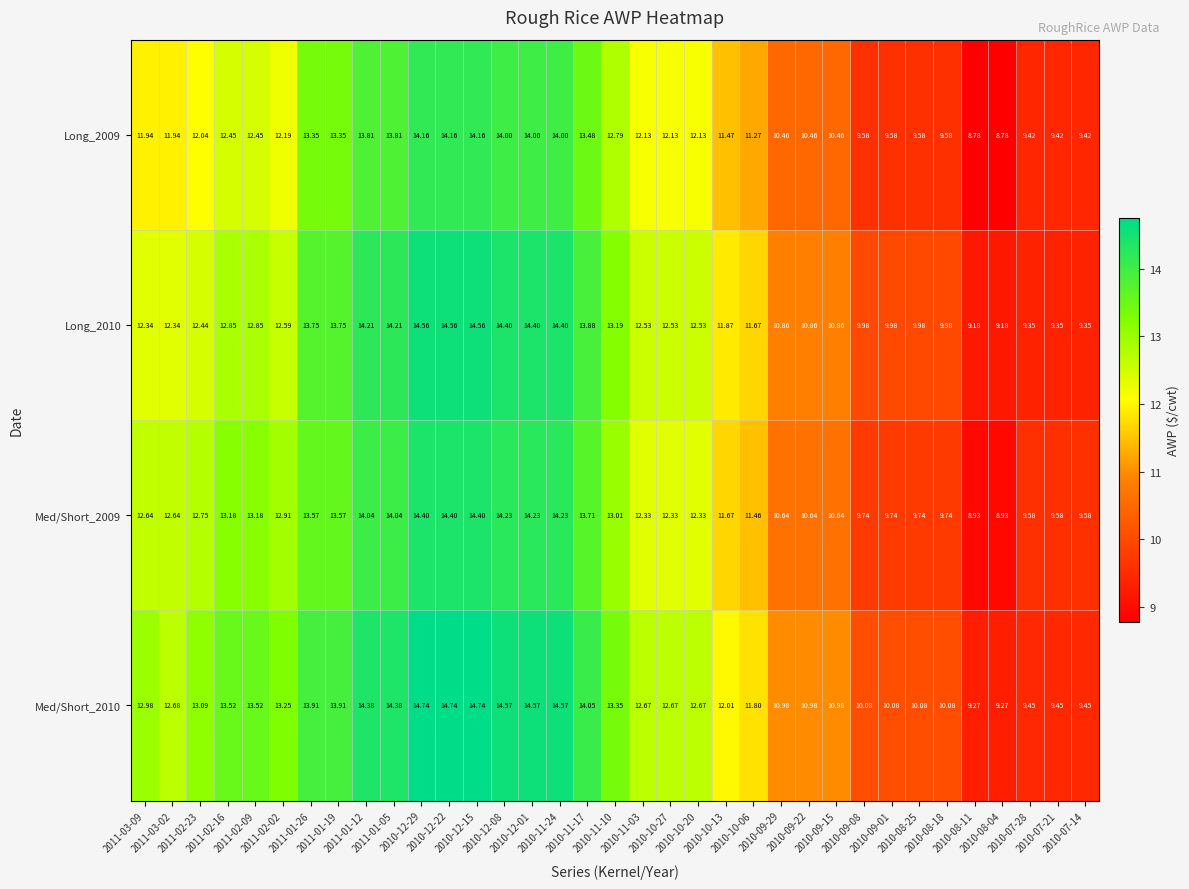

Reading left to right, transcribe all the data shown in this chart.

Long_2009: 2011-03-09=11.9	2011-03-02=11.9	2011-02-23=12.0	2011-02-16=12.4	2011-02-09=12.4	2011-02-02=12.2	2011-01-26=13.3	2011-01-19=13.3	2011-01-12=13.8	2011-01-05=13.8	2010-12-29=14.2	2010-12-22=14.2	2010-12-15=14.2	2010-12-08=14.0	2010-12-01=14.0	2010-11-24=14.0	2010-11-17=13.5	2010-11-10=12.8	2010-11-03=12.1	2010-10-27=12.1	2010-10-20=12.1	2010-10-13=11.5	2010-10-06=11.3	2010-09-29=10.5	2010-09-22=10.5	2010-09-15=10.5	2010-09-08=9.6	2010-09-01=9.6	2010-08-25=9.6	2010-08-18=9.6	2010-08-11=8.8	2010-08-04=8.8	2010-07-28=9.4	2010-07-21=9.4	2010-07-14=9.4
Long_2010: 2011-03-09=12.3	2011-03-02=12.3	2011-02-23=12.4	2011-02-16=12.8	2011-02-09=12.8	2011-02-02=12.6	2011-01-26=13.8	2011-01-19=13.8	2011-01-12=14.2	2011-01-05=14.2	2010-12-29=14.6	2010-12-22=14.6	2010-12-15=14.6	2010-12-08=14.4	2010-12-01=14.4	2010-11-24=14.4	2010-11-17=13.9	2010-11-10=13.2	2010-11-03=12.5	2010-10-27=12.5	2010-10-20=12.5	2010-10-13=11.9	2010-10-06=11.7	2010-09-29=10.9	2010-09-22=10.9	2010-09-15=10.9	2010-09-08=10.0	2010-09-01=10.0	2010-08-25=10.0	2010-08-18=10.0	2010-08-11=9.2	2010-08-04=9.2	2010-07-28=9.3	2010-07-21=9.3	2010-07-14=9.3
Med/Short_2009: 2011-03-09=12.6	2011-03-02=12.6	2011-02-23=12.8	2011-02-16=13.2	2011-02-09=13.2	2011-02-02=12.9	2011-01-26=13.6	2011-01-19=13.6	2011-01-12=14.0	2011-01-05=14.0	2010-12-29=14.4	2010-12-22=14.4	2010-12-15=14.4	2010-12-08=14.2	2010-12-01=14.2	2010-11-24=14.2	2010-11-17=13.7	2010-11-10=13.0	2010-11-03=12.3	2010-10-27=12.3	2010-10-20=12.3	2010-10-13=11.7	2010-10-06=11.5	2010-09-29=10.6	2010-09-22=10.6	2010-09-15=10.6	2010-09-08=9.7	2010-09-01=9.7	2010-08-25=9.7	2010-08-18=9.7	2010-08-11=8.9	2010-08-04=8.9	2010-07-28=9.6	2010-07-21=9.6	2010-07-14=9.6
Med/Short_2010: 2011-03-09=13.0	2011-03-02=12.7	2011-02-23=13.1	2011-02-16=13.5	2011-02-09=13.5	2011-02-02=13.2	2011-01-26=13.9	2011-01-19=13.9	2011-01-12=14.4	2011-01-05=14.4	2010-12-29=14.7	2010-12-22=14.7	2010-12-15=14.7	2010-12-08=14.6	2010-12-01=14.6	2010-11-24=14.6	2010-11-17=14.1	2010-11-10=13.3	2010-11-03=12.7	2010-10-27=12.7	2010-10-20=12.7	2010-10-13=12.0	2010-10-06=11.8	2010-09-29=11.0	2010-09-22=11.0	2010-09-15=11.0	2010-09-08=10.1	2010-09-01=10.1	2010-08-25=10.1	2010-08-18=10.1	2010-08-11=9.3	2010-08-04=9.3	2010-07-28=9.4	2010-07-21=9.4	2010-07-14=9.4